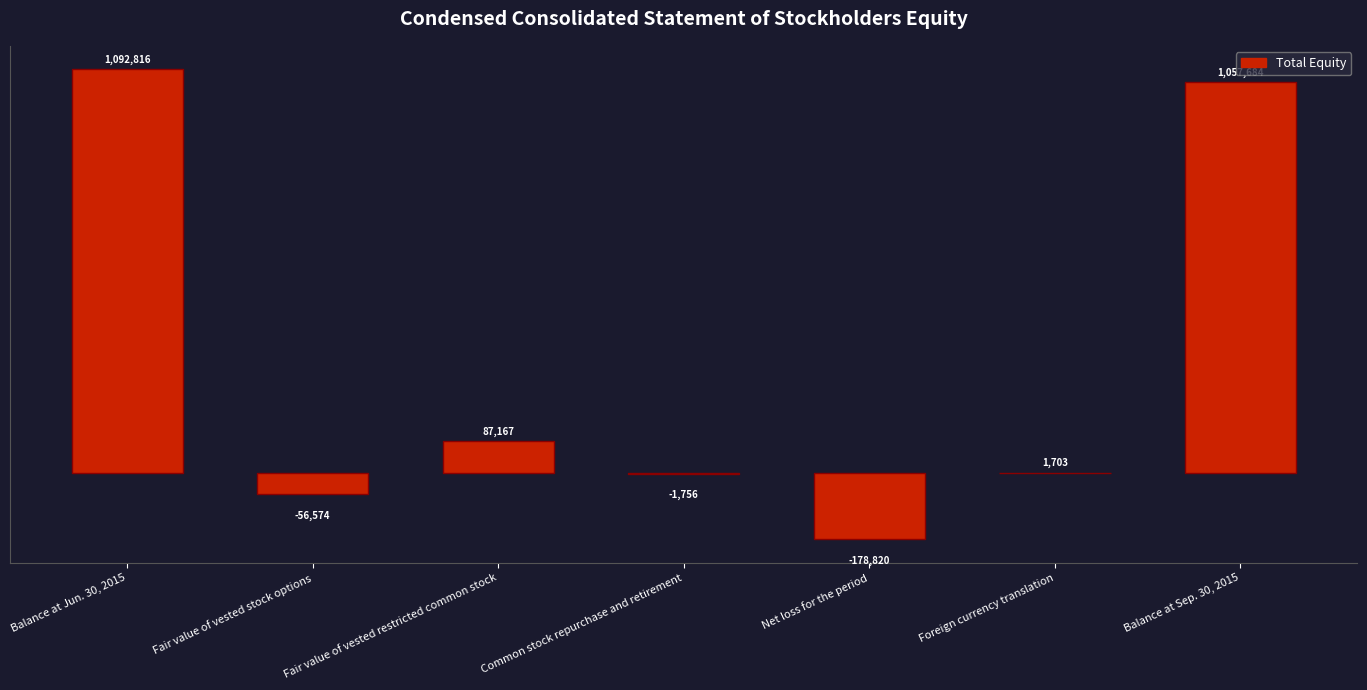

How many bars are there in total?

7